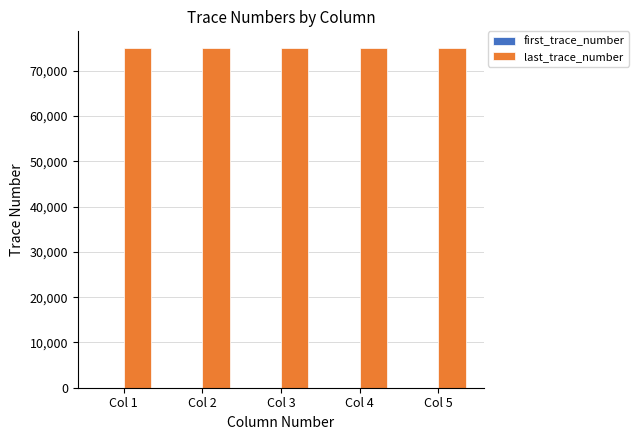

Which series has the largest total across all categories?

last_trace_number